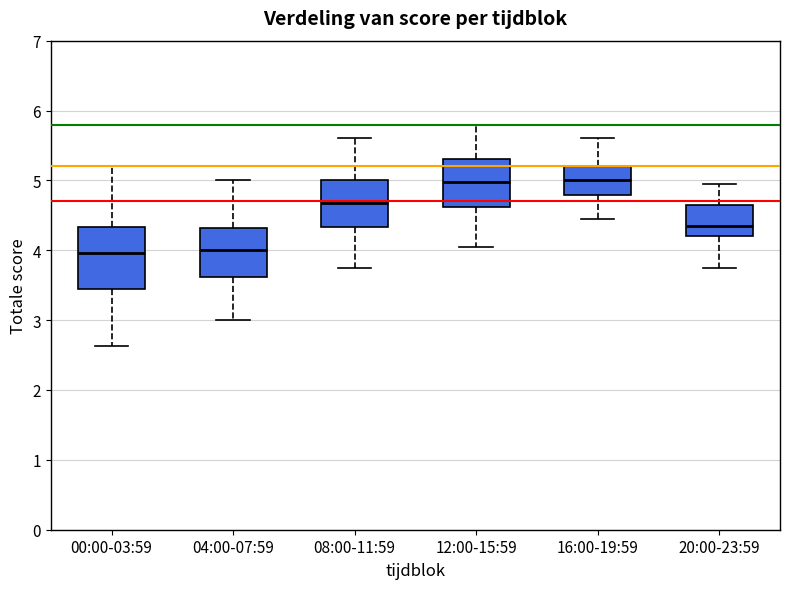

Comparing the boxes themselves (not the whiskers), which one is the tallest?

00:00-03:59